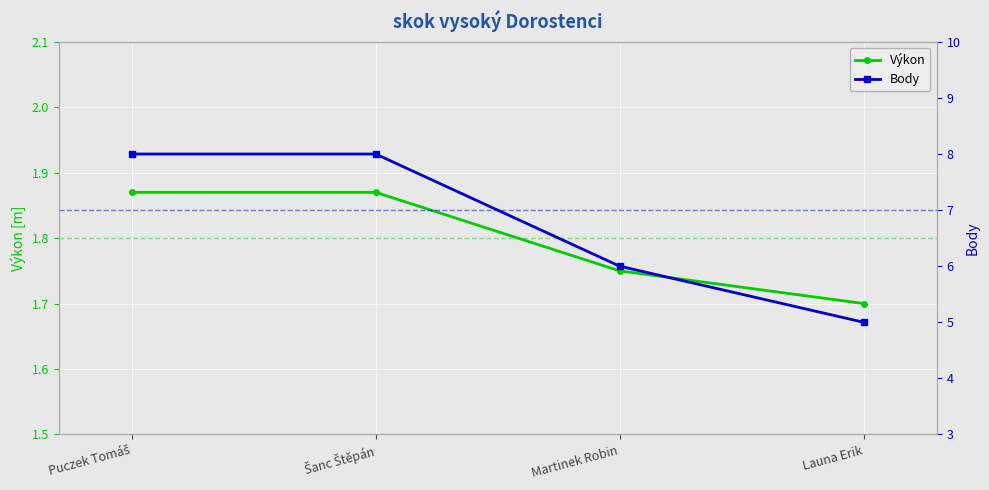

What is the value of the Výkon point at the 3rd from the left?

1.8